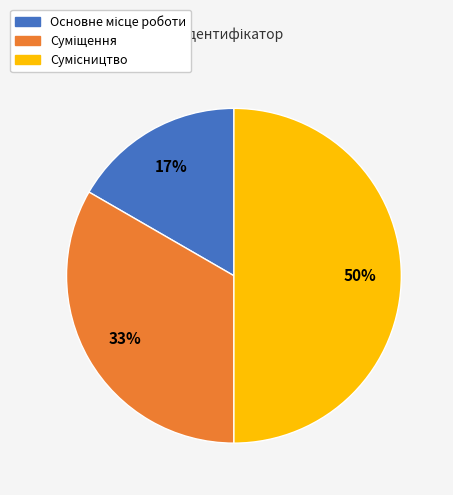

Count the number of slices in the pie.

3